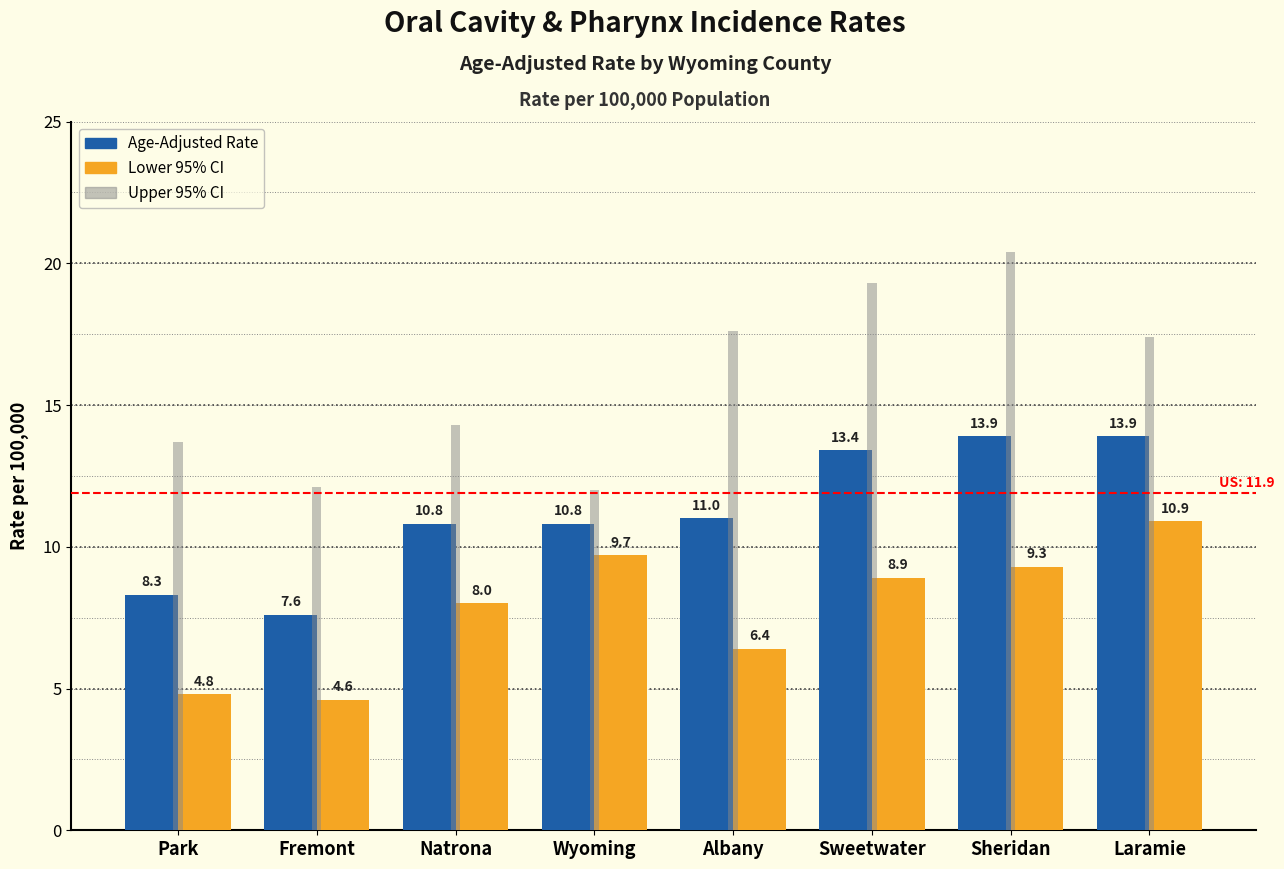

Reading left to right, list all the values displayed in this chart.

Age-Adjusted Rate: Park=8.3	Fremont=7.6	Natrona=10.8	Wyoming=10.8	Albany=11.0	Sweetwater=13.4	Sheridan=13.9	Laramie=13.9
Lower 95% CI: Park=4.8	Fremont=4.6	Natrona=8.0	Wyoming=9.7	Albany=6.4	Sweetwater=8.9	Sheridan=9.3	Laramie=10.9
Upper 95% CI: Park=13.7	Fremont=12.1	Natrona=14.3	Wyoming=12.0	Albany=17.6	Sweetwater=19.3	Sheridan=20.4	Laramie=17.4